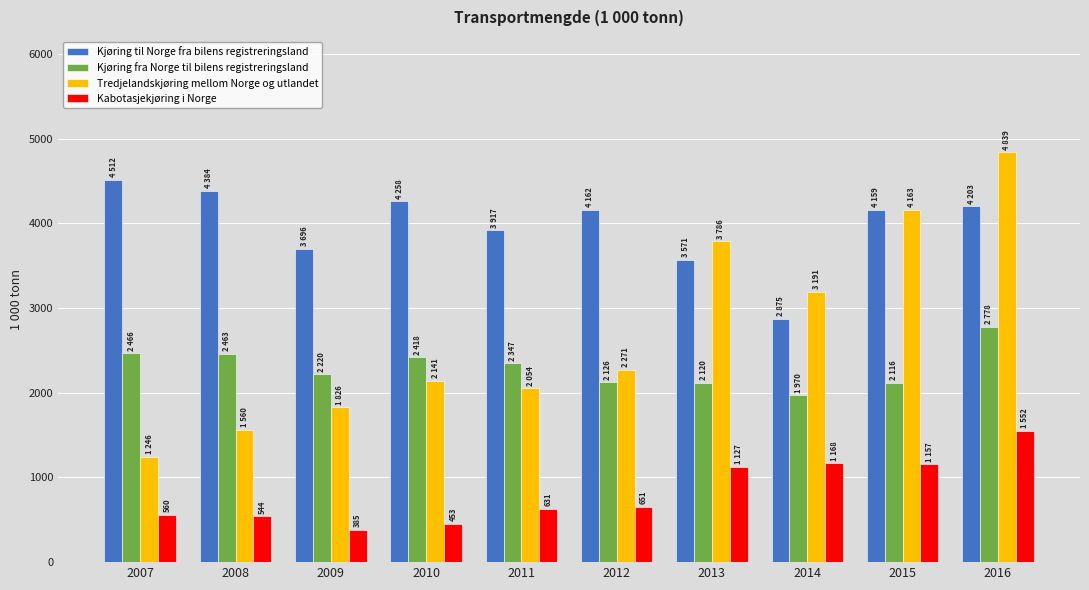

Does the chart contain stacked bars?

No